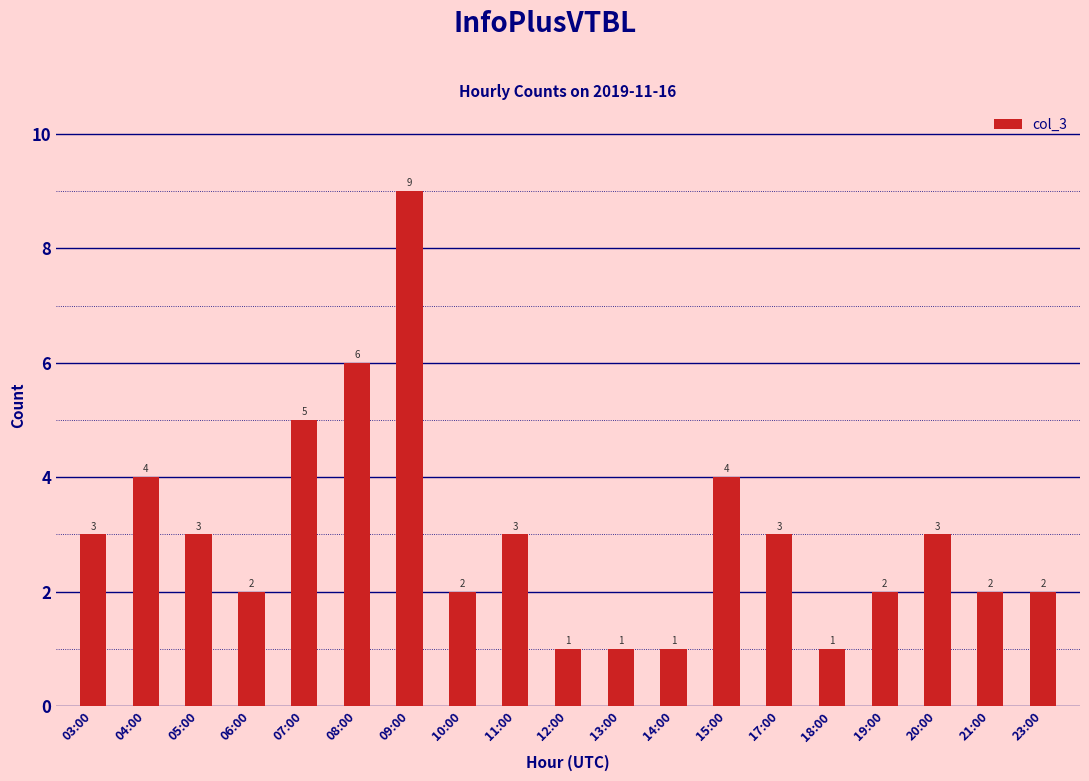

How many values are between 2 and 4?

12